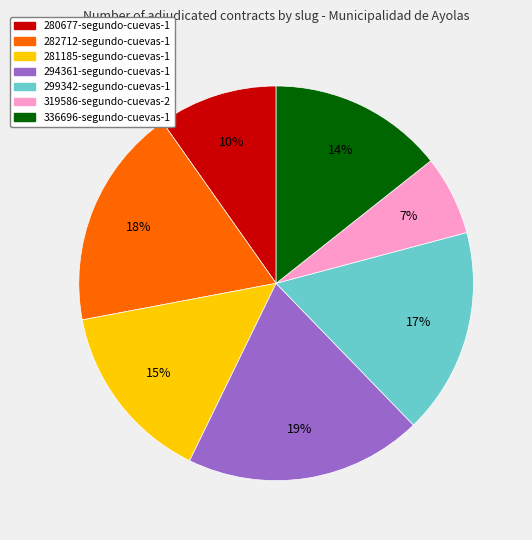

Combined, do 319586-segundo-cuevas-2 and 336696-segundo-cuevas-1 account for over 50%?

No